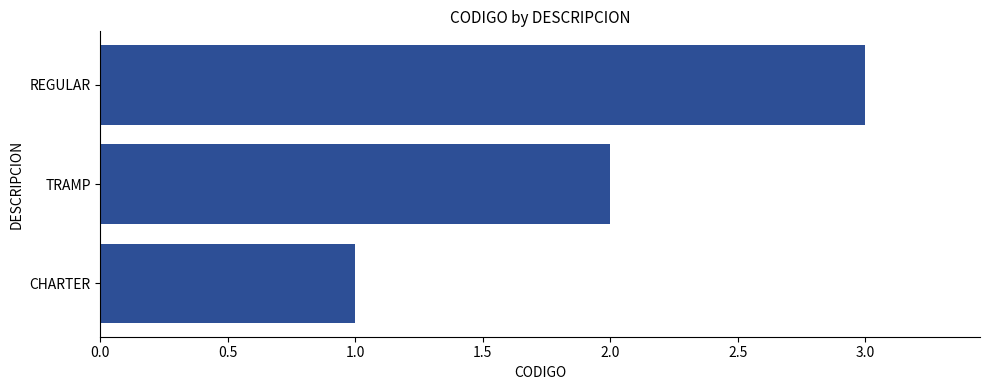

What is the change in value from TRAMP to REGULAR?

+1